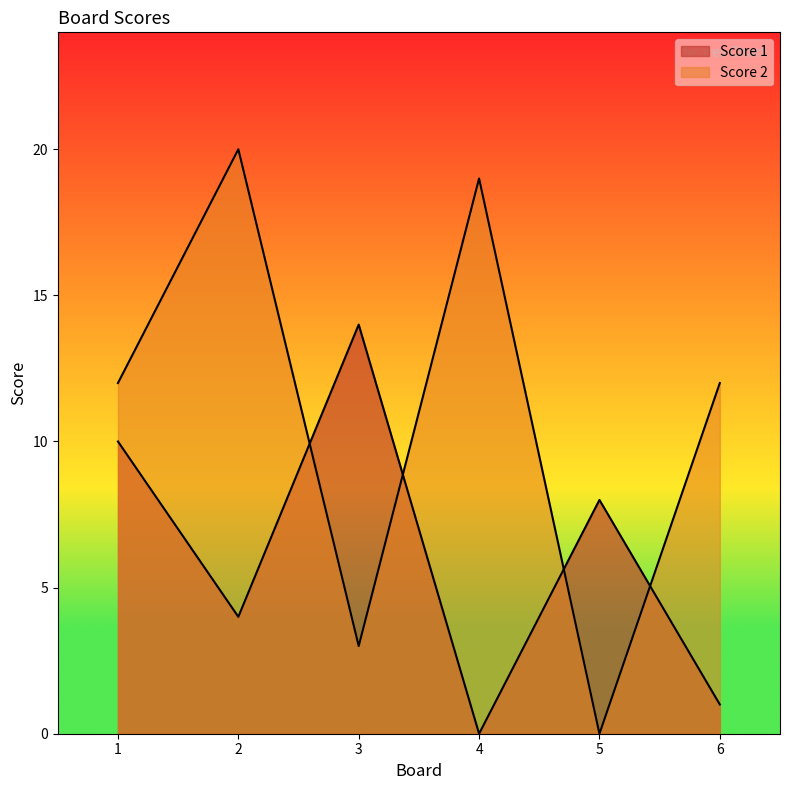

The value of Score 1 at 6 is 1. True or false?

True